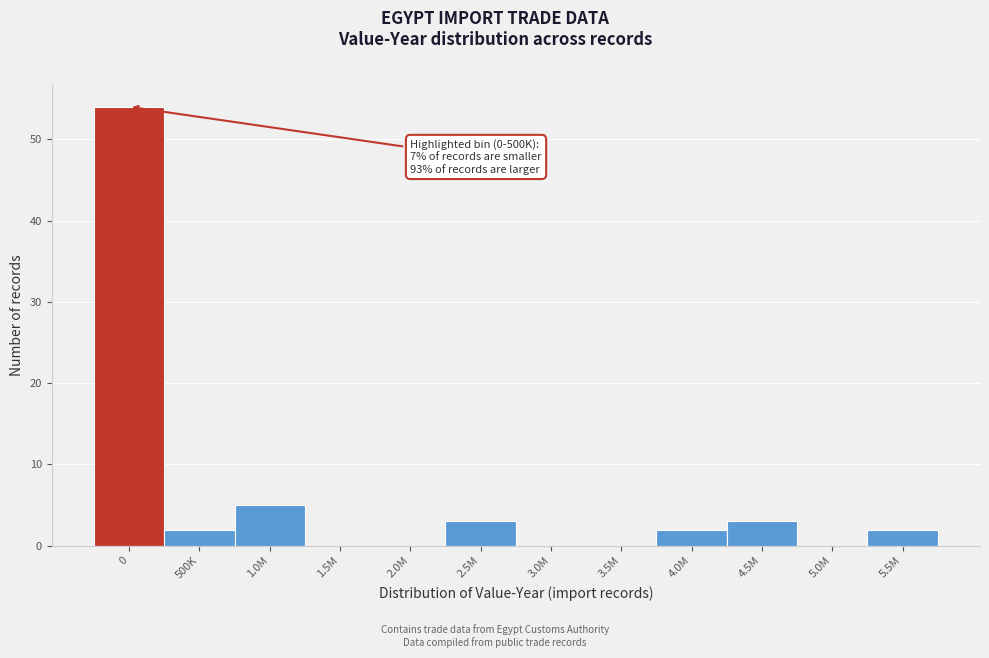

Reading left to right, what are all the values shown in this chart?

0=54	500K=2	1.0M=5	1.5M=0	2.0M=0	2.5M=3	3.0M=0	3.5M=0	4.0M=2	4.5M=3	5.0M=0	5.5M=2